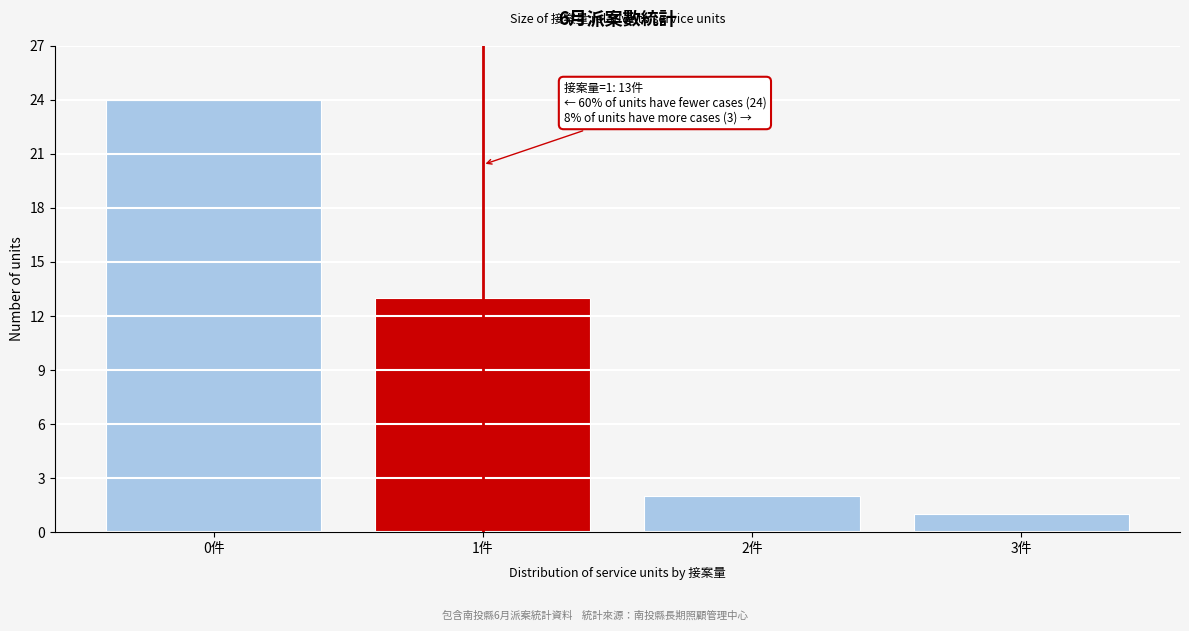

Reading left to right, transcribe all the data shown in this chart.

0件=24	1件=13	2件=2	3件=1